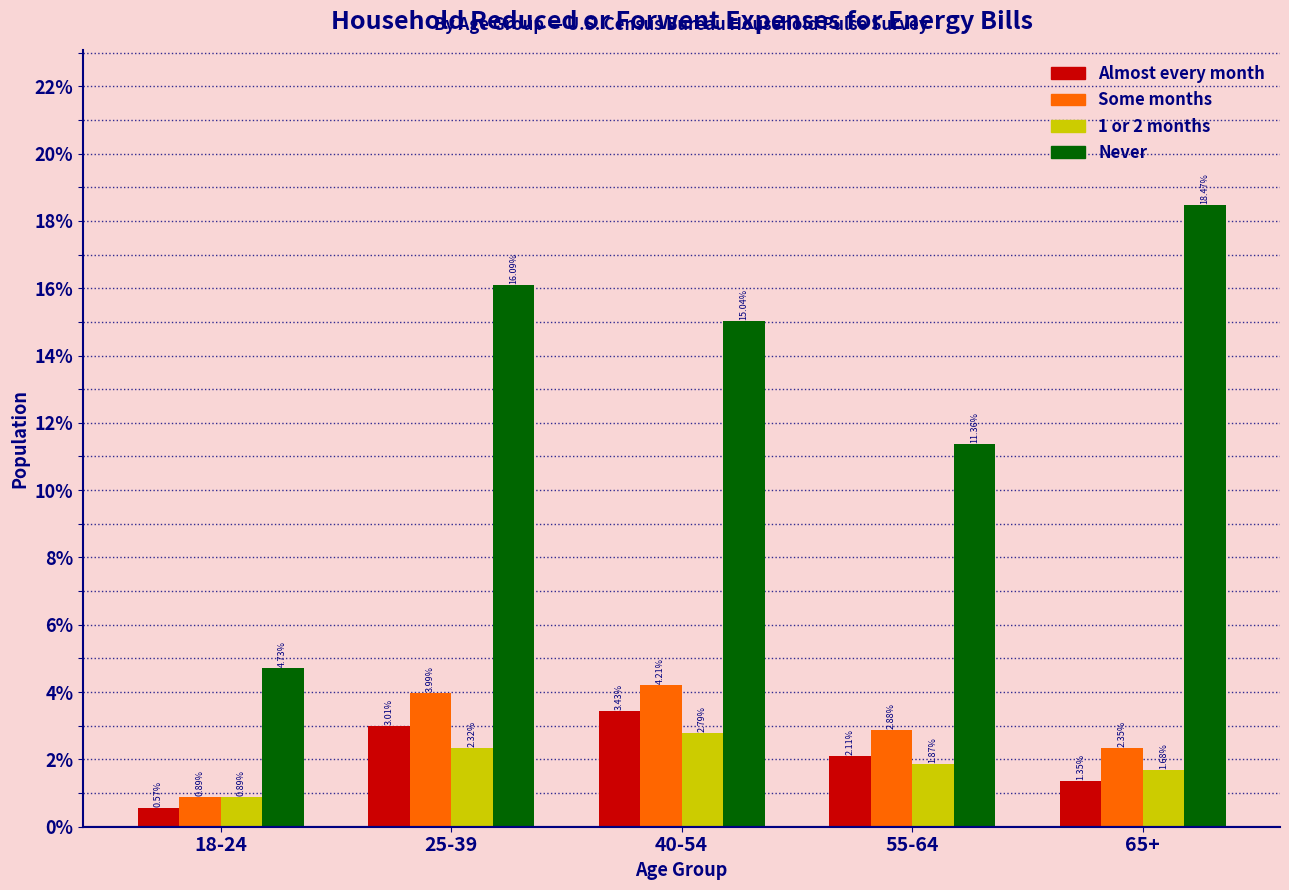

At how many categories does at least one series exceed 4?

5